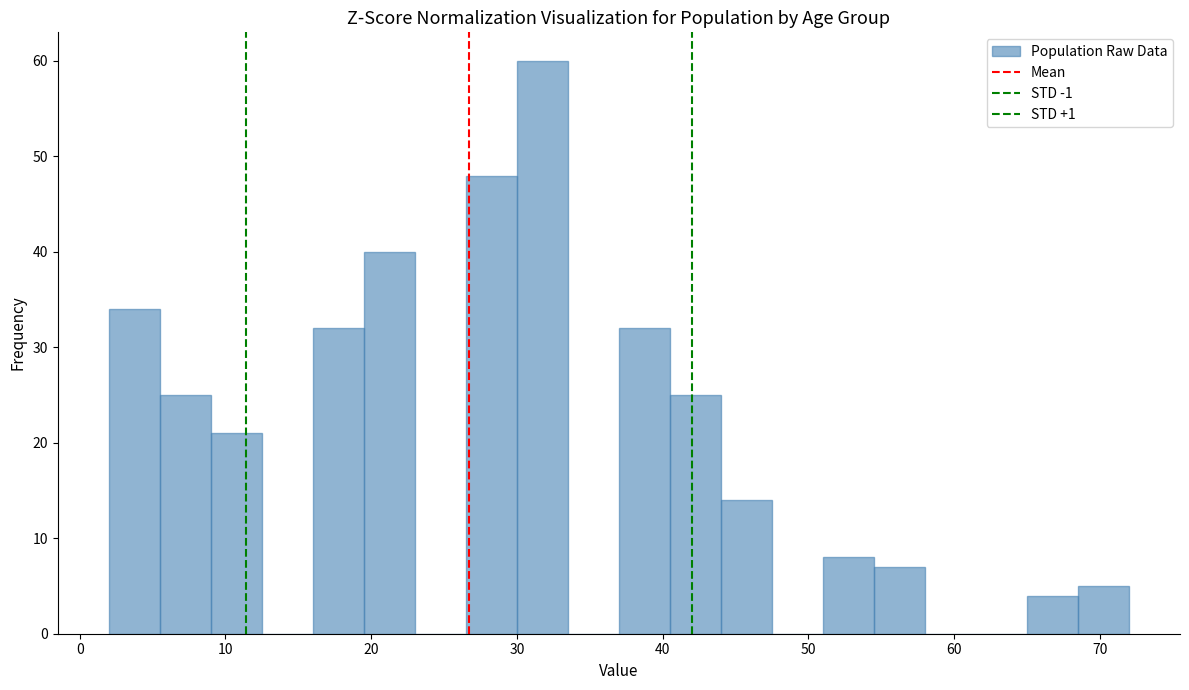

Around what value on the x-axis is the tallest bar? Give the approximate position of its centre, as read against the axis.

32